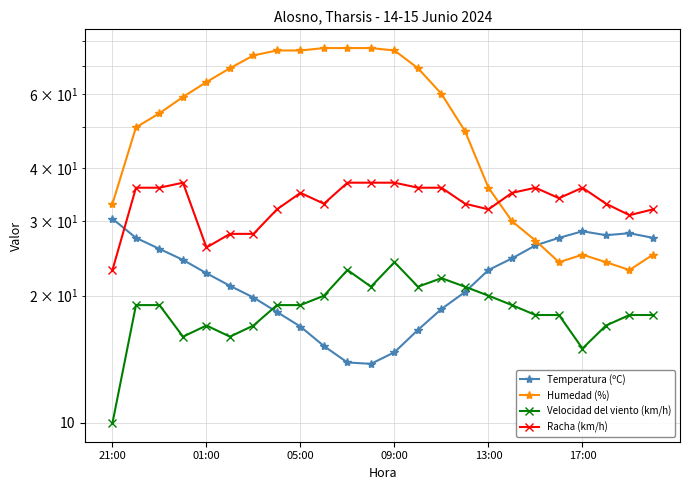

True or false: Velocidad del viento (km/h) and Humedad (%) intersect in this chart.

False